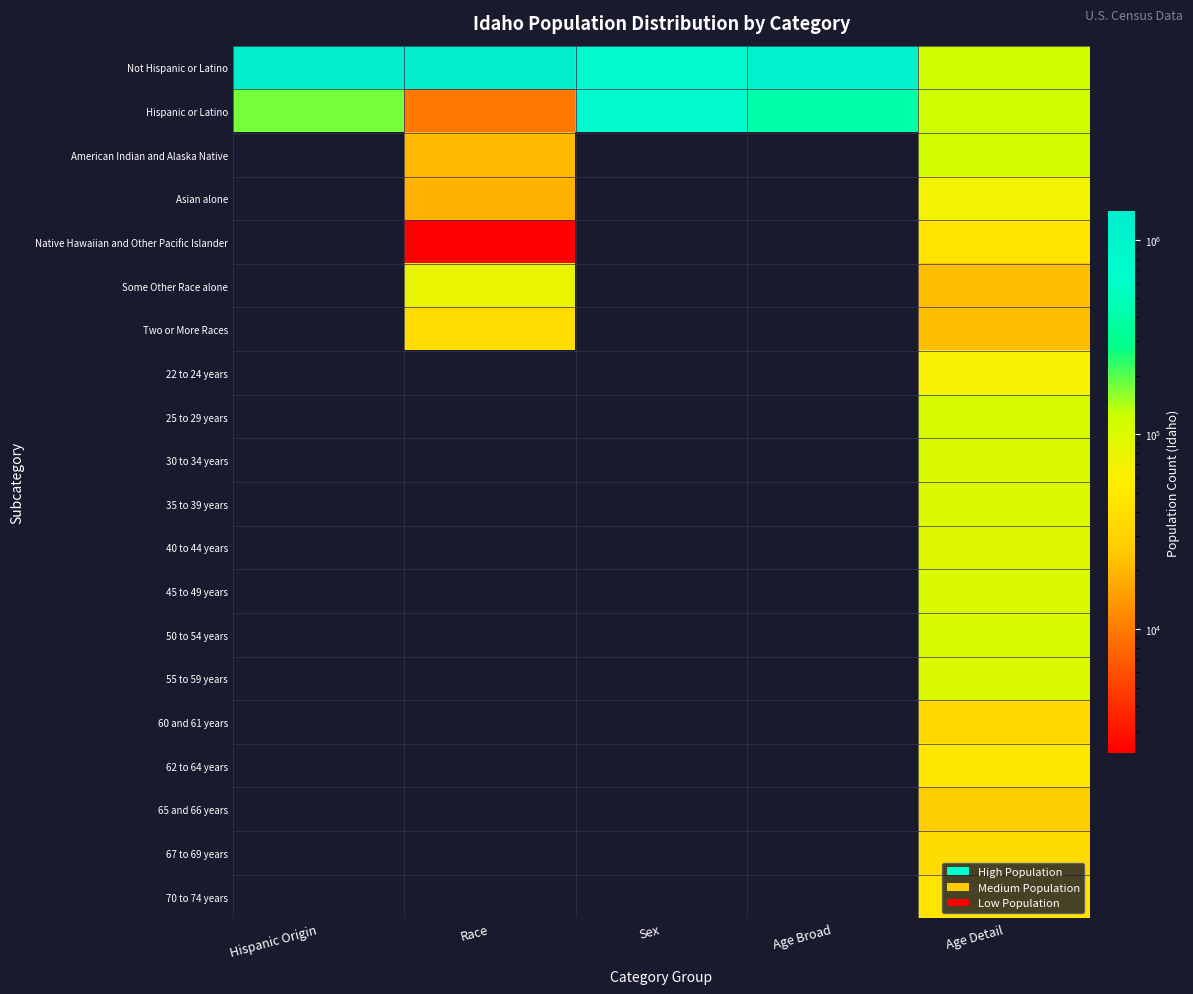

What is the average value of the Hispanic or Latino series?

303647.2